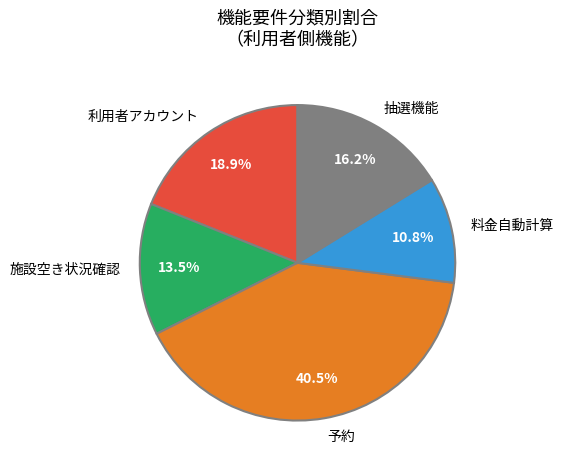

Is the sum of 施設空き状況確認 and 予約 greater than half?

Yes